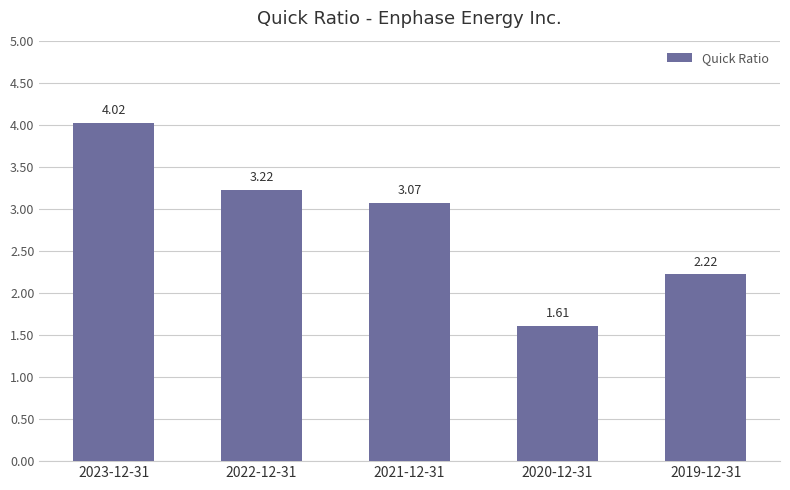

List the labels in order of value, largest first.

2023-12-31, 2022-12-31, 2021-12-31, 2019-12-31, 2020-12-31